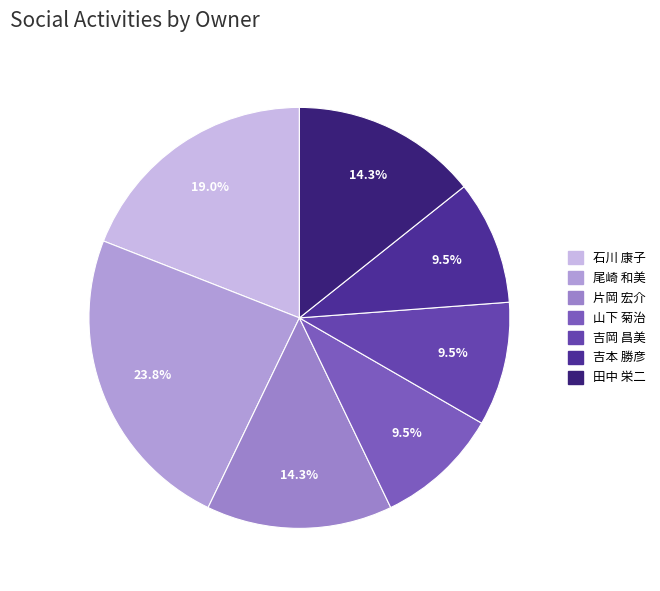

To the nearest percent, what is the difference between the largest and smallest slice percentages?

14%